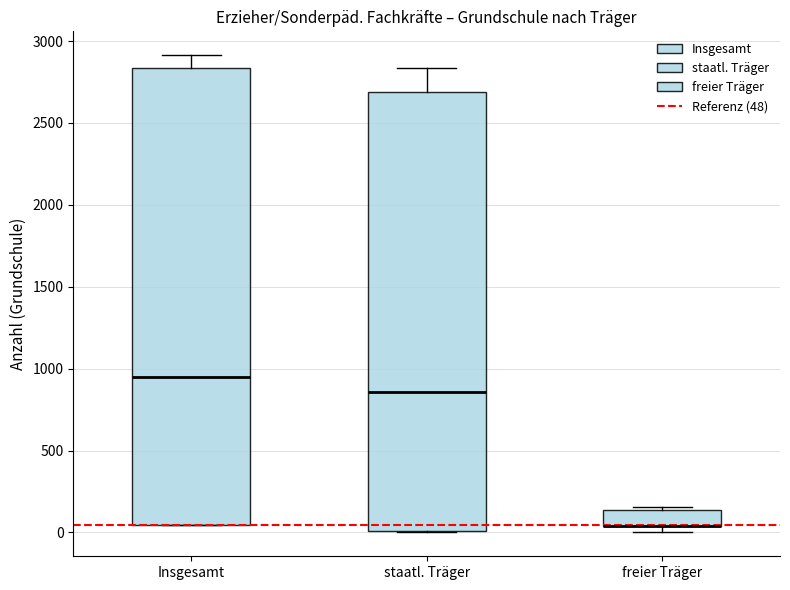

Reading left to right, transcribe this box plot: for each box, give where its median line is, the range the box spans, and where its two whiskers end, as read against the y-axis. The values are not printed on the chart, so give them approximately, as read against the axis.

Insgesamt: median 950, box 50 to 2850, whiskers 50 to 2900
staatl. Träger: median 850, box 0 to 2700, whiskers 0 to 2850
freier Träger: median 50 (drawn on the box's lower edge), box 50 to 150, whiskers 0 to 150